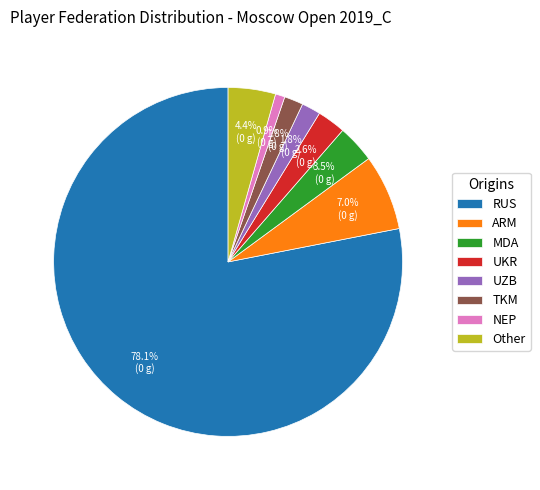

Approximately how many times larger is the value at TKM compared to MDA?

0.5